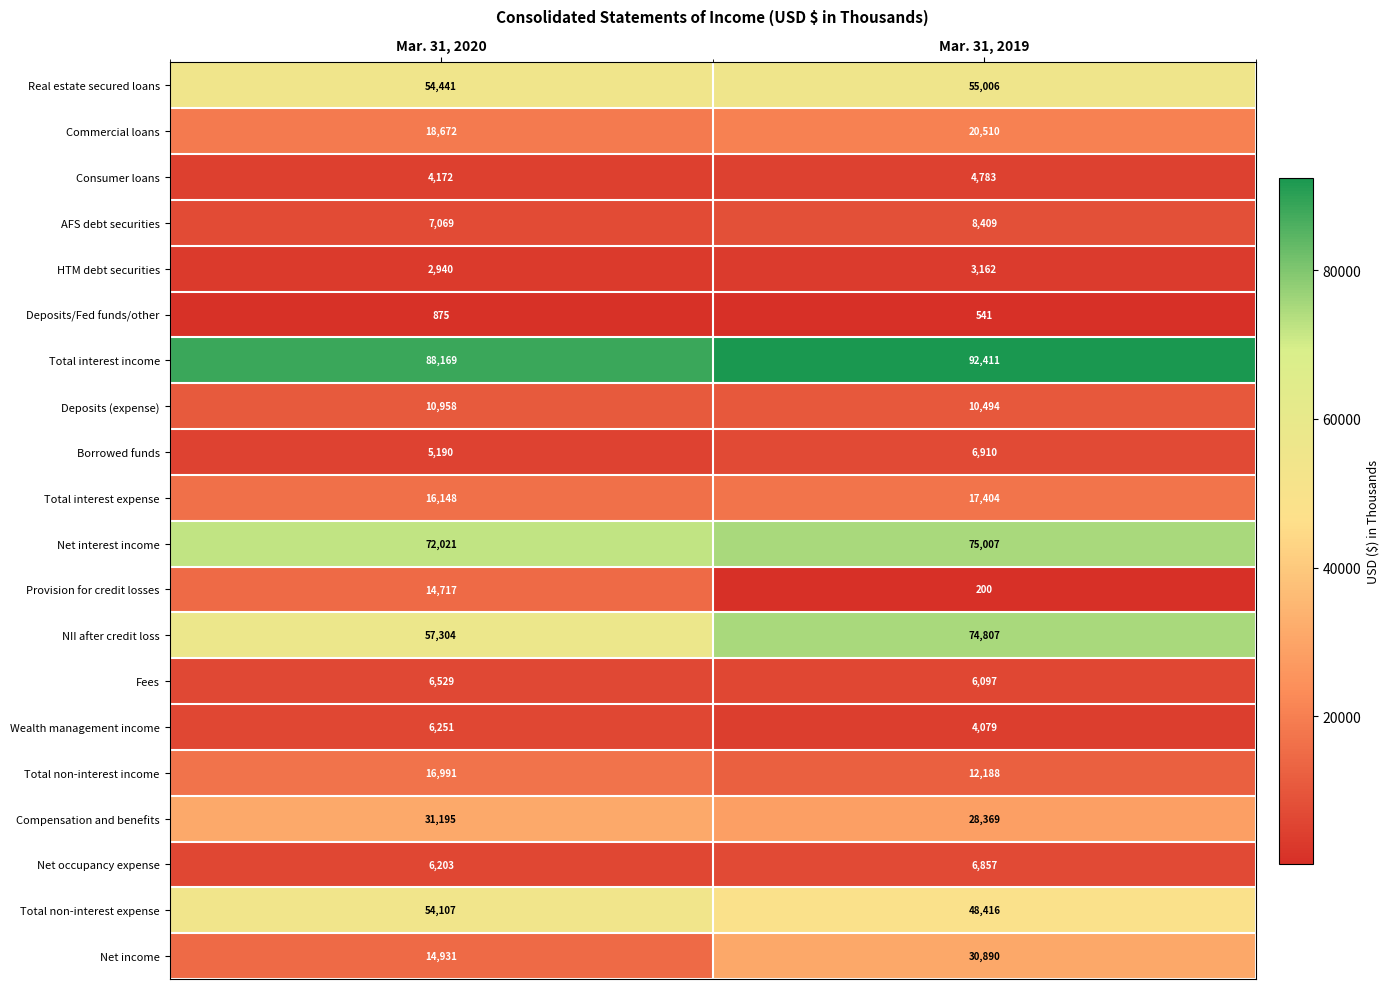

Between Mar. 31, 2020 and Mar. 31, 2019, which series saw the biggest shift?

NII after credit loss